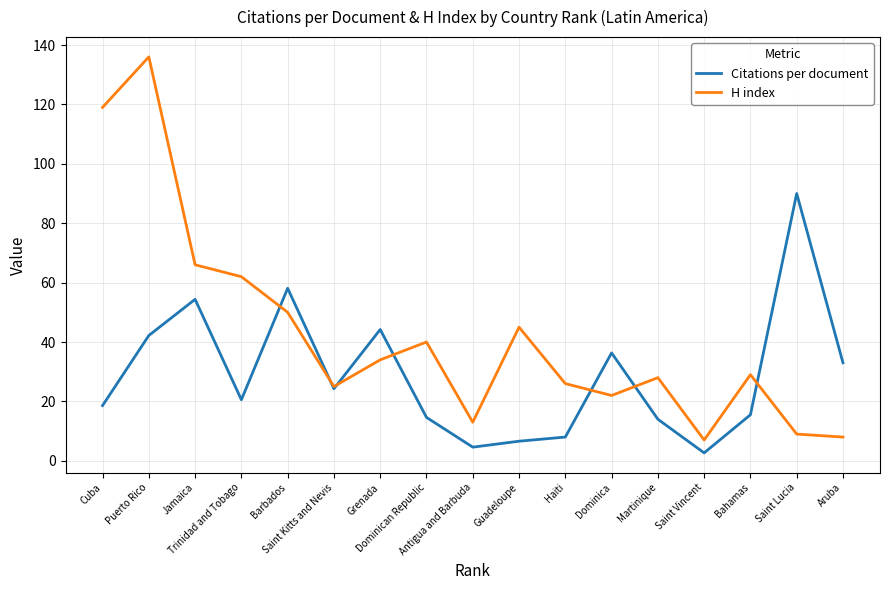

The Citations per document series shows 24.3 at Saint Kitts and Nevis. True or false?

True